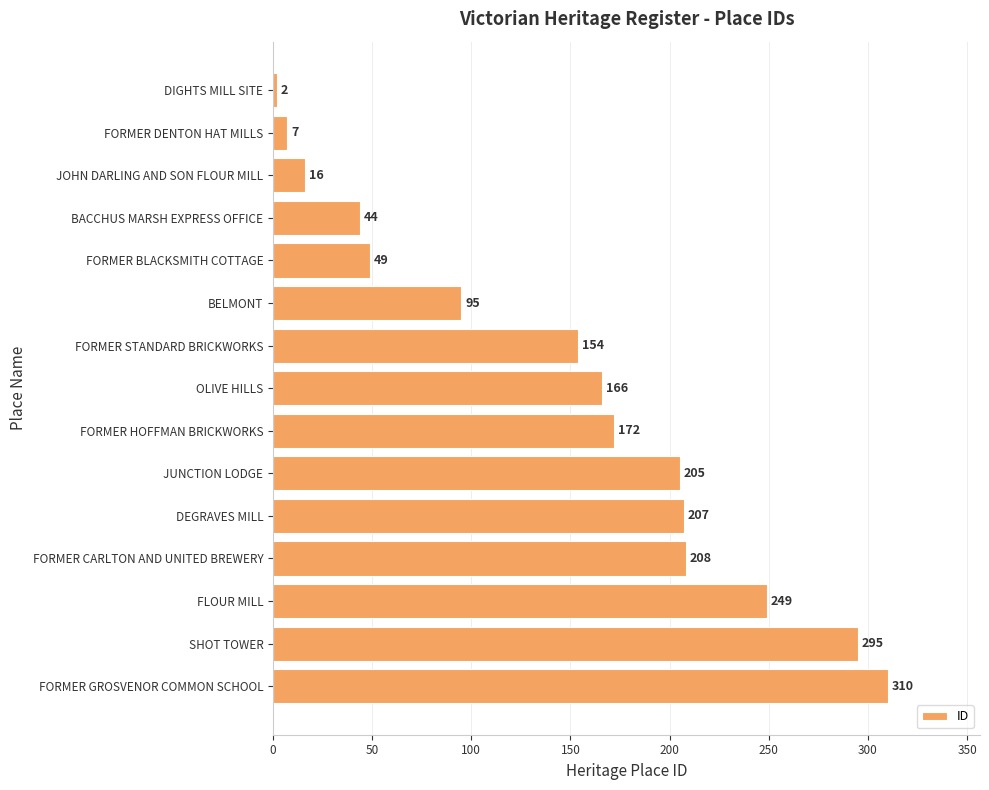

At which label is the value closest to 156?

FORMER STANDARD BRICKWORKS